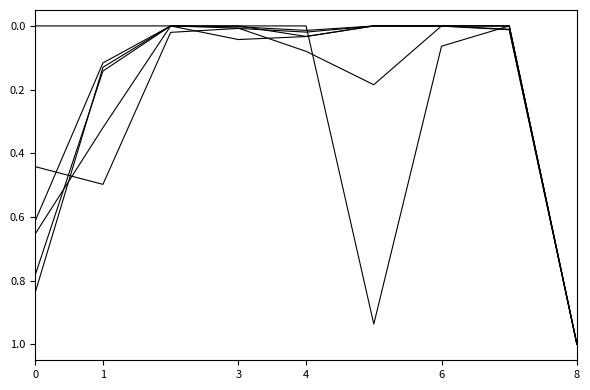

Does the chart display data point markers on the line(s)?

No